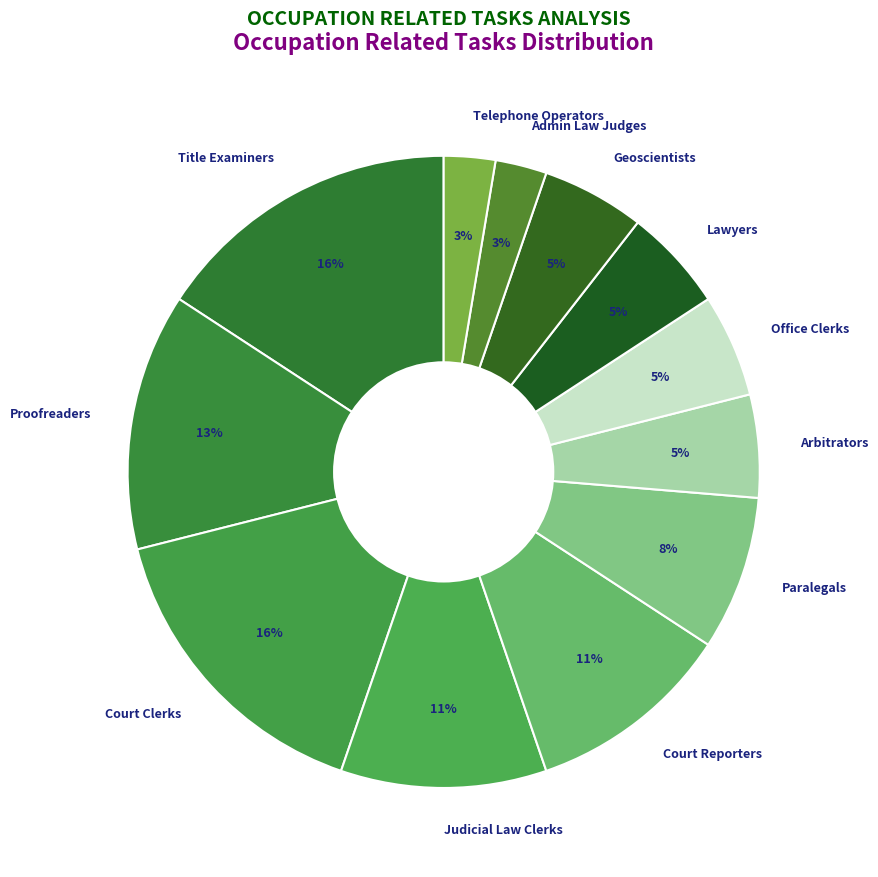

What is the ratio of the value at Proofreaders to the value at Title Examiners?

0.8